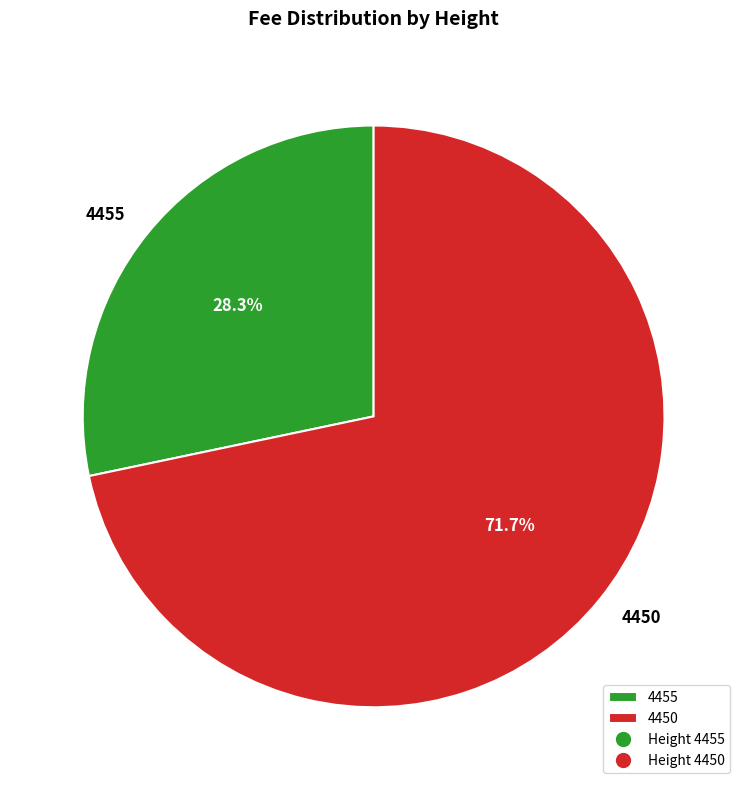

Combined, what portion of the pie is 4450 and 4455?

100.0%